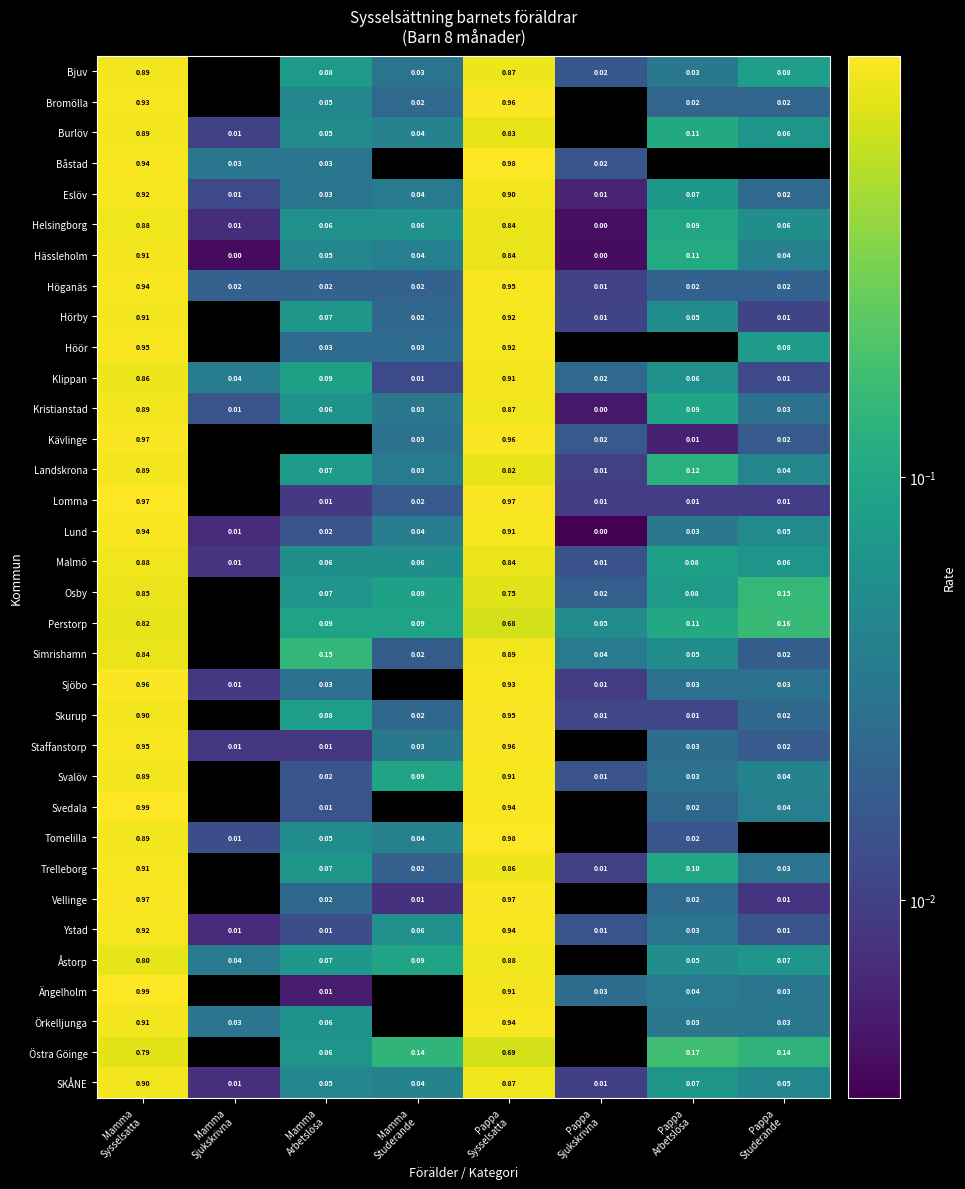

Which has a higher value, Mamma
Sysselsatta or Pappa
Arbetslösa?

Mamma
Sysselsatta